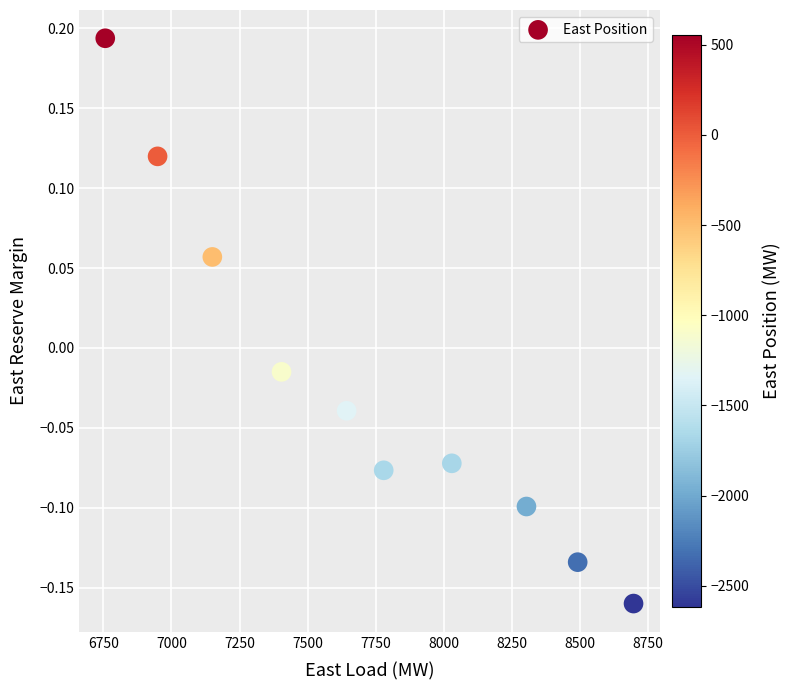

What is the range of X values (max minus min)?

1939.0